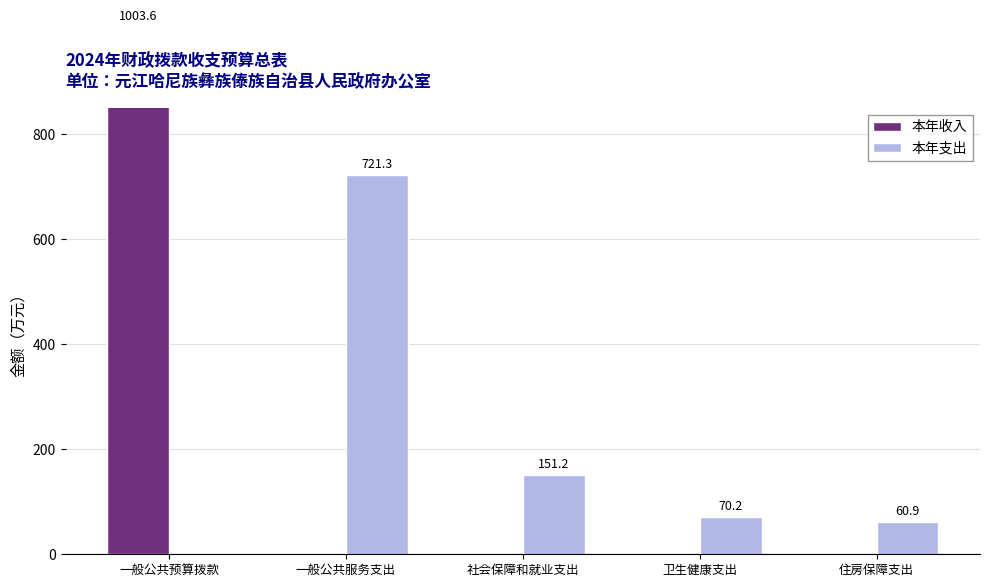

How many values in the 本年支出 series are below 70?

2